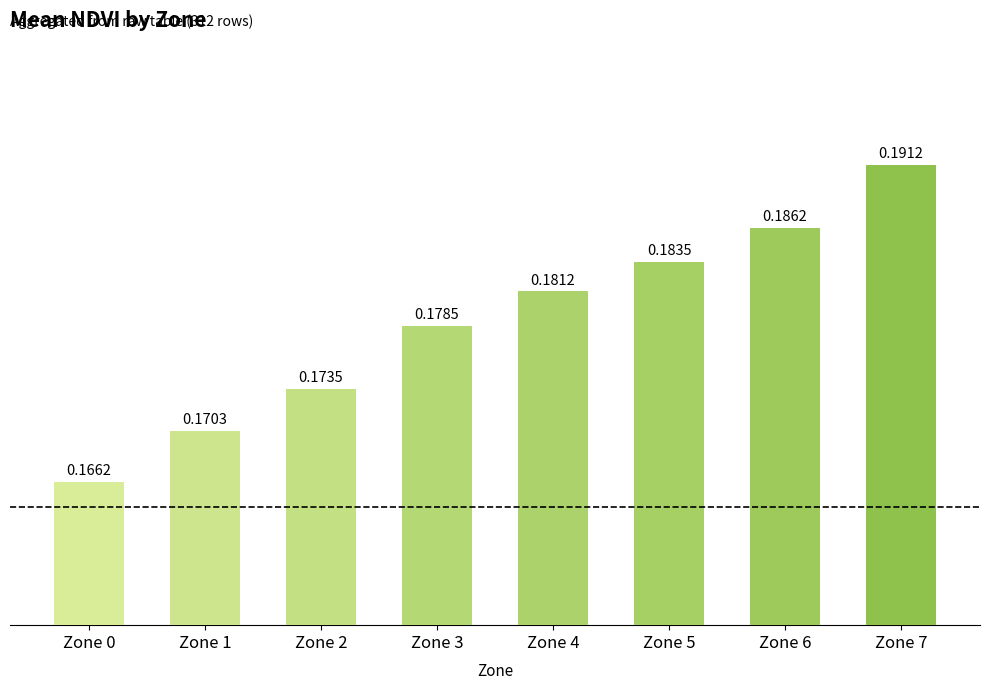

List the labels in order of value, largest first.

Zone 7, Zone 6, Zone 5, Zone 4, Zone 3, Zone 2, Zone 1, Zone 0